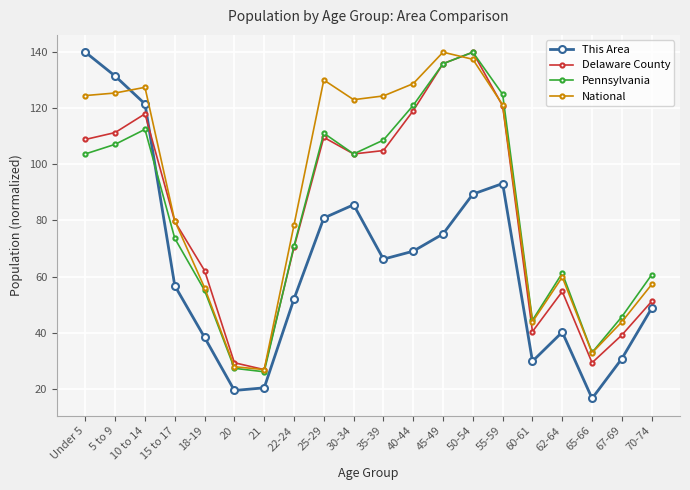

Where do This Area and National first cross each other?

5 to 9 and 10 to 14